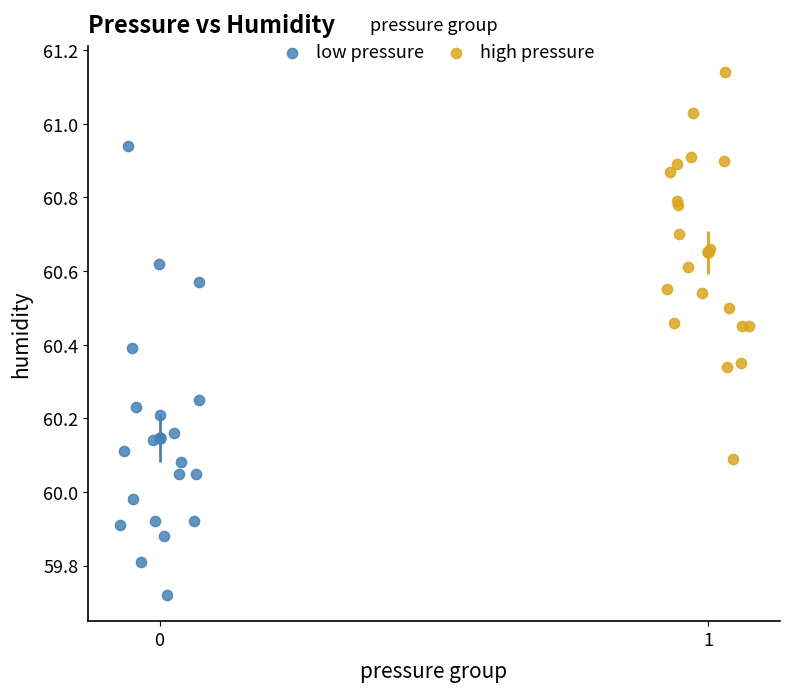

What are all the series names shown in the legend?

low pressure, high pressure